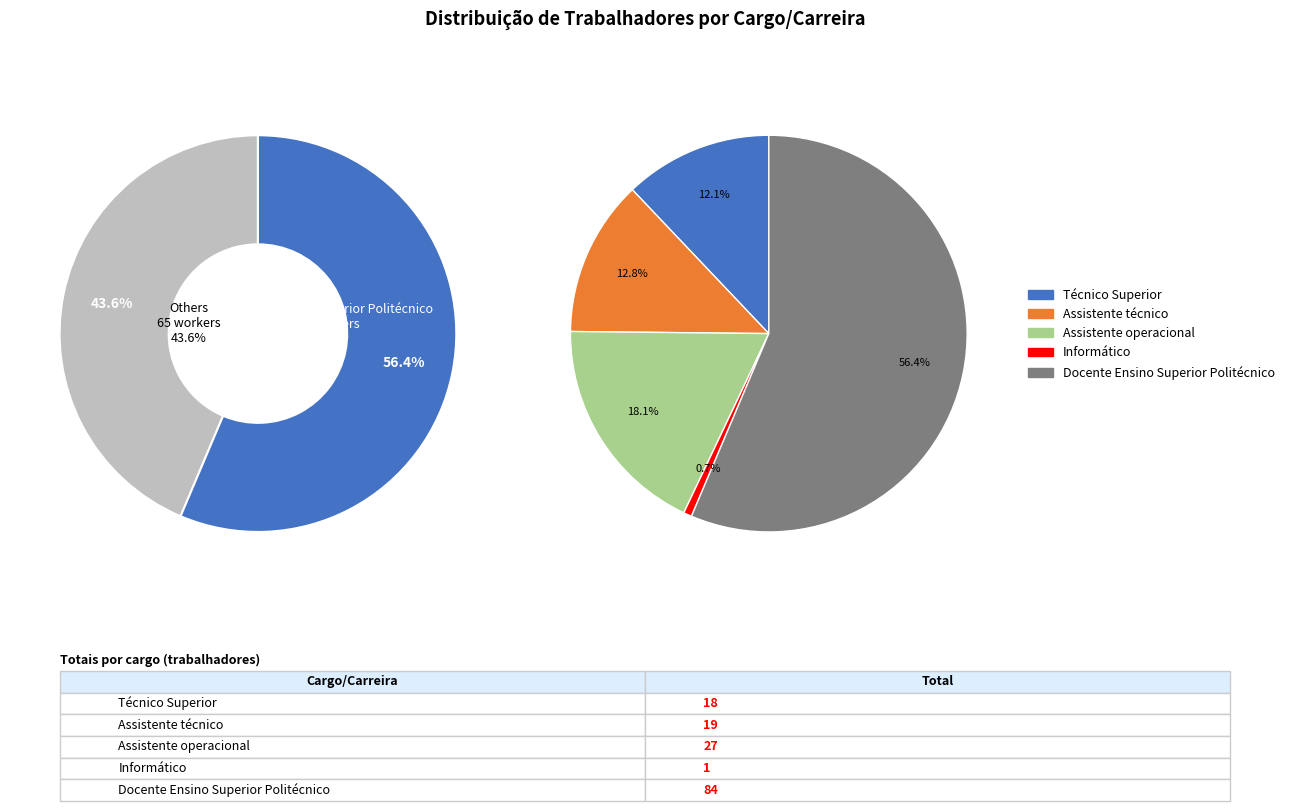

Which has a higher value, Docente Ensino Superior Politécnico or Assistente técnico?

Docente Ensino Superior Politécnico